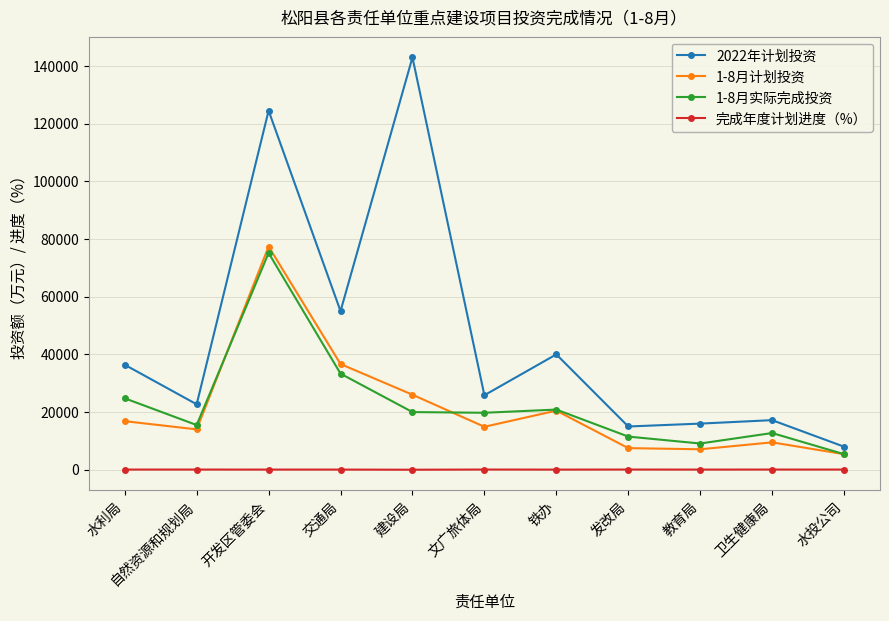

What is the sum of the 2022年计划投资 values at 文广旅体局 and 建设局?

168801.0